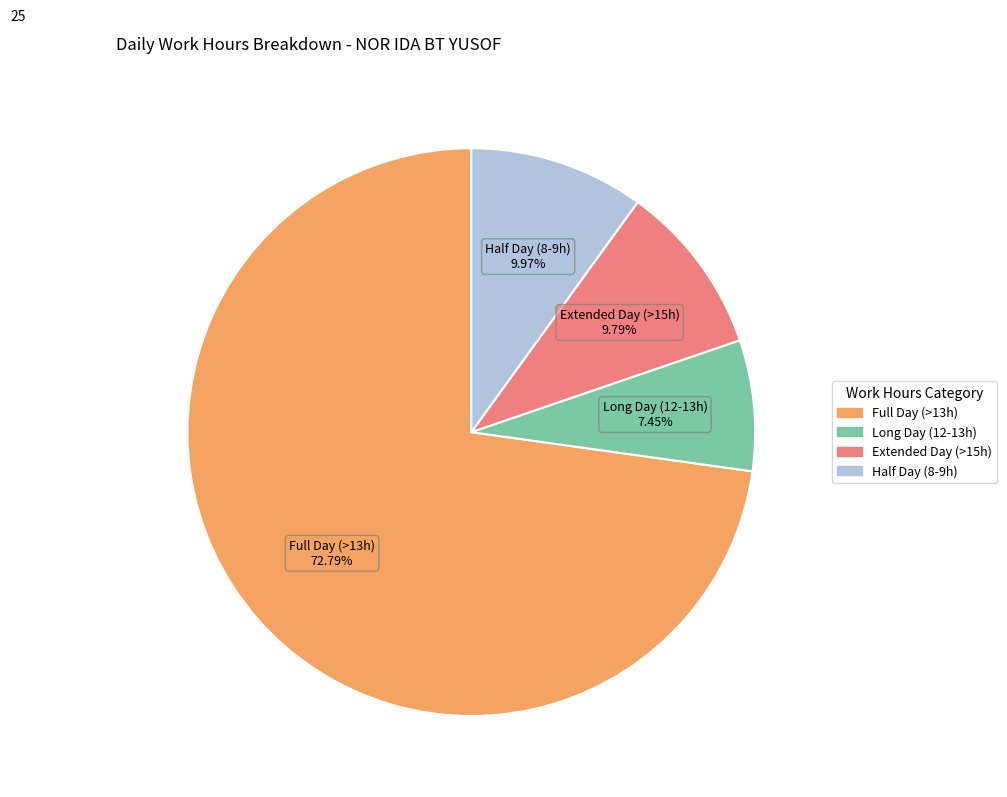

Approximately how many times larger is the value at Full Day (>13h) compared to Long Day (12-13h)?

9.8